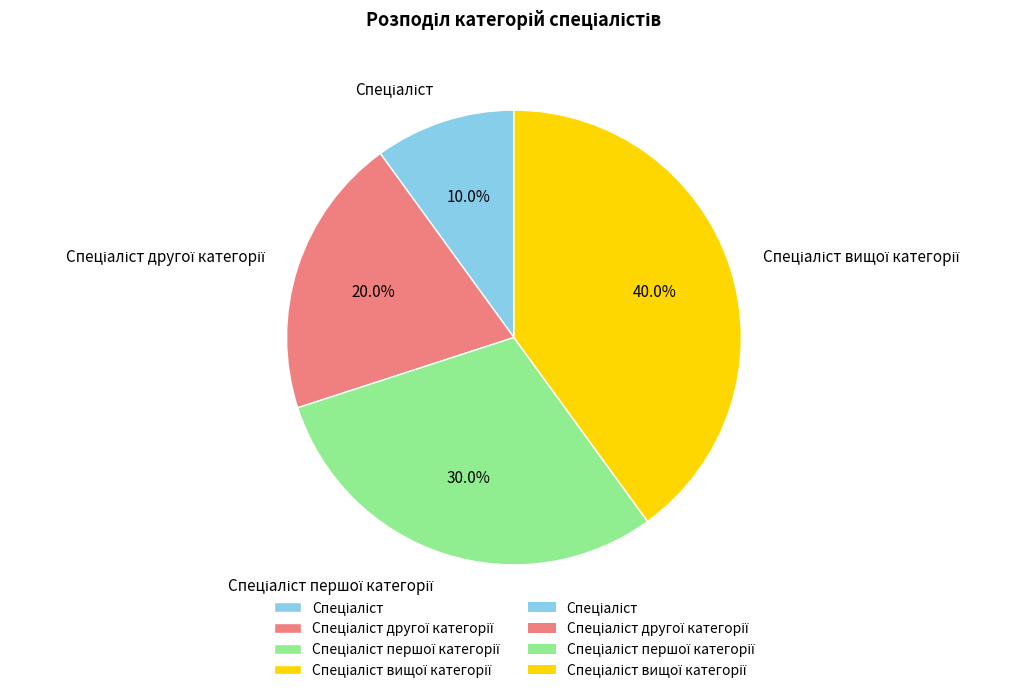

Is there any slice that represents more than half of the pie?

No